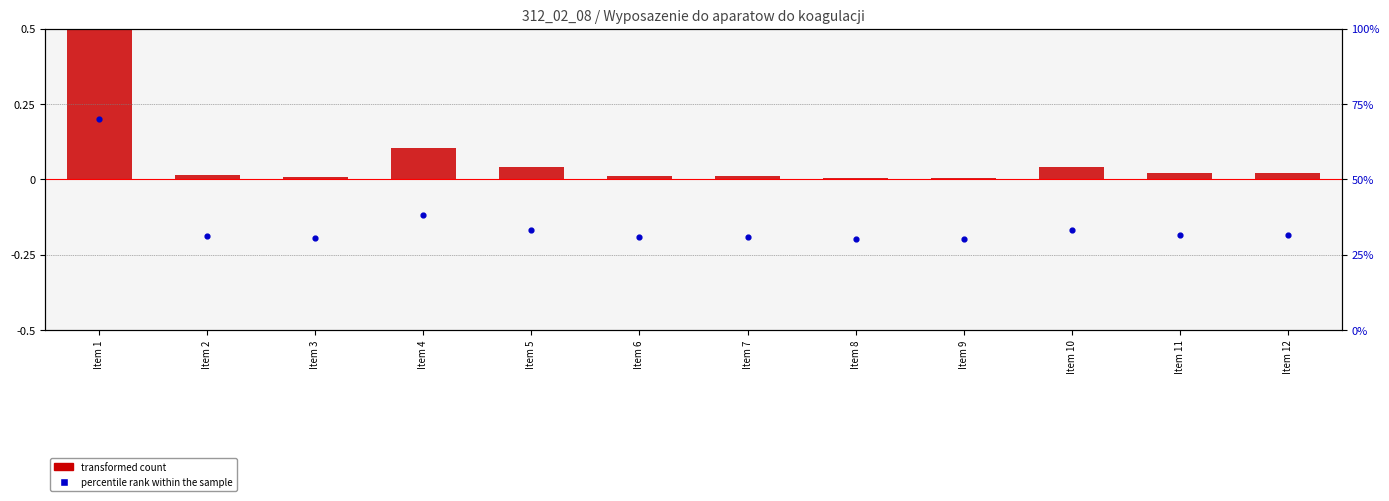

Which series contains the highest Y value?

percentile rank within the sample